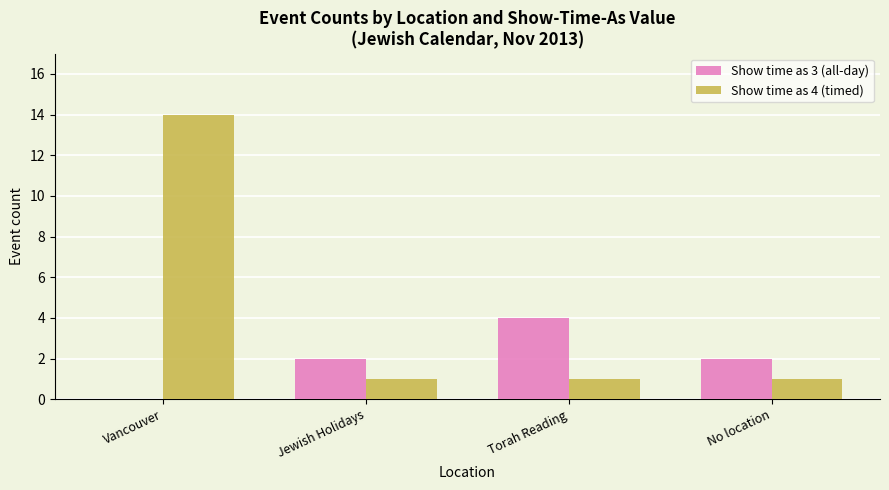

Is the value of Show time as 3 (all-day) at No location greater than the value of Show time as 4 (timed) at No location?

Yes